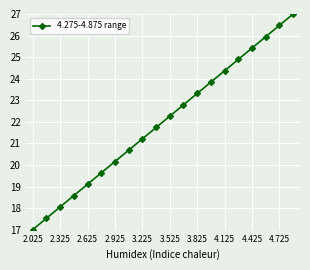

What is the value of the 19th point from the left?

26.5